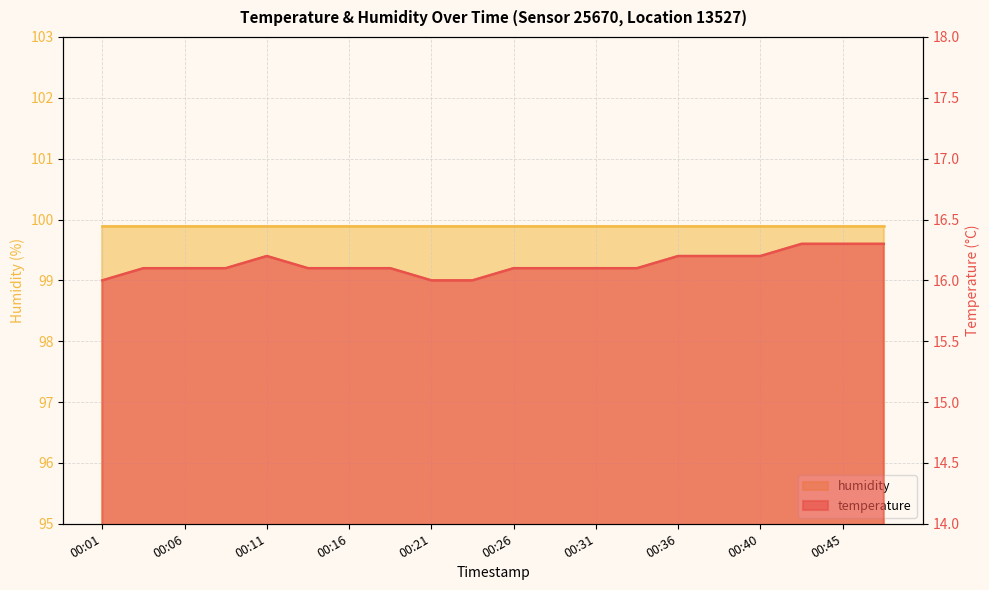

True or false: there are more than 0 points higher than both neighbors.

True